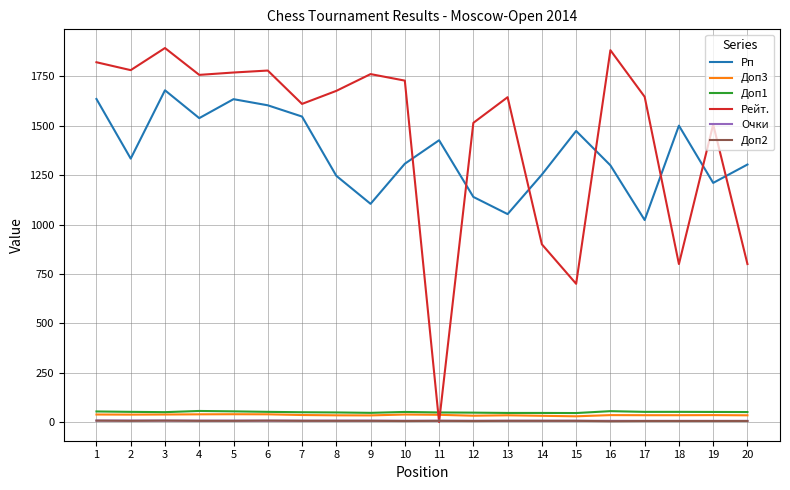

Which series has the widest spread of values?

Рейт.